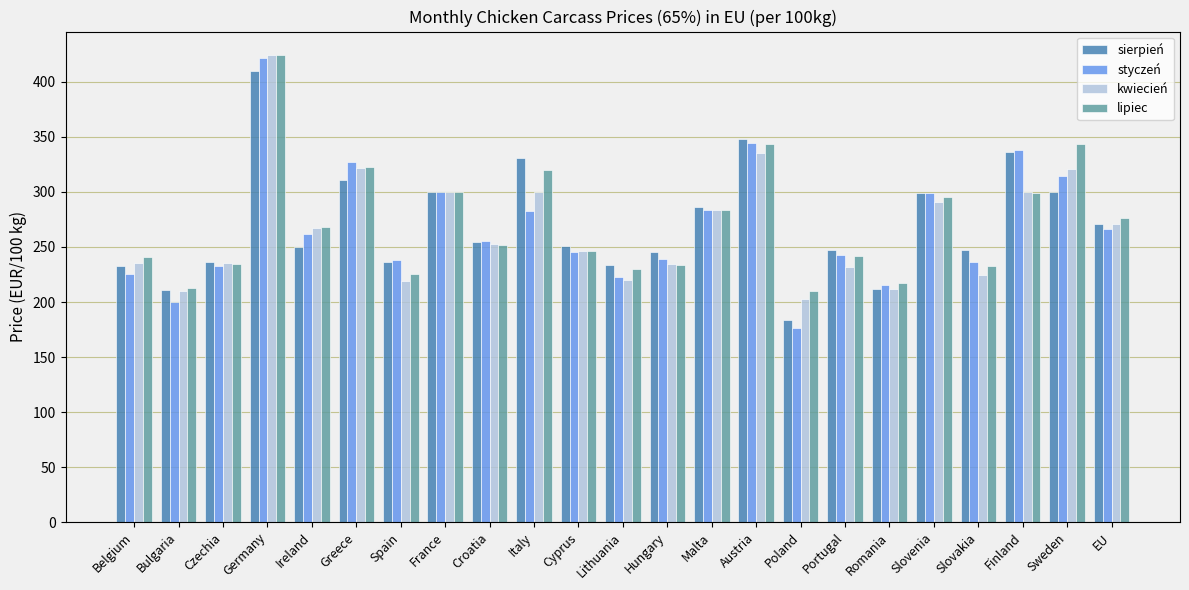

True or false: sierpień has a value of 402.5 at Spain.

False